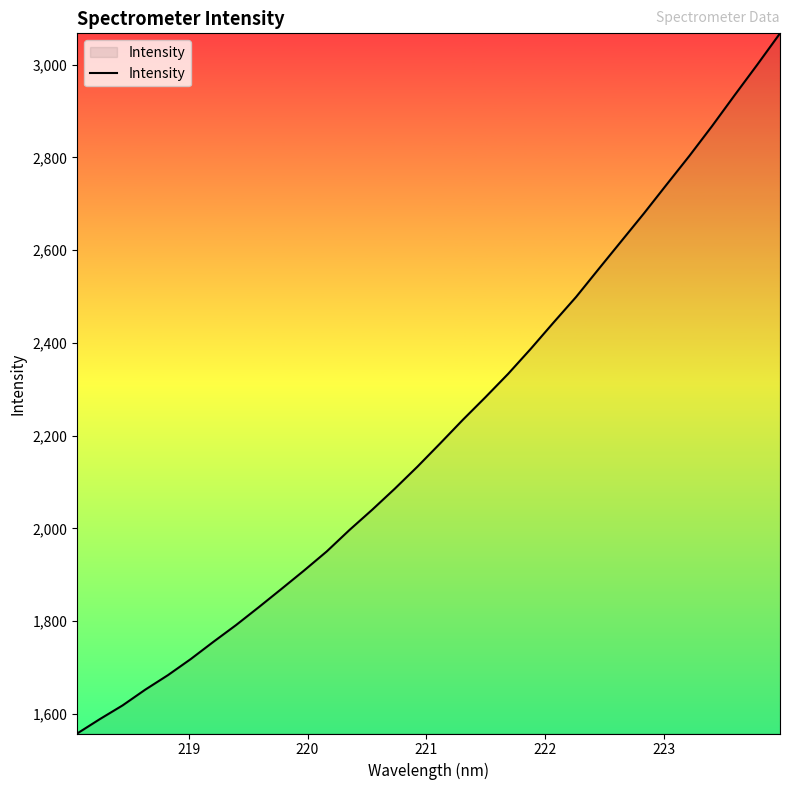

What is the difference between the maximum and minimum values?

1510.1